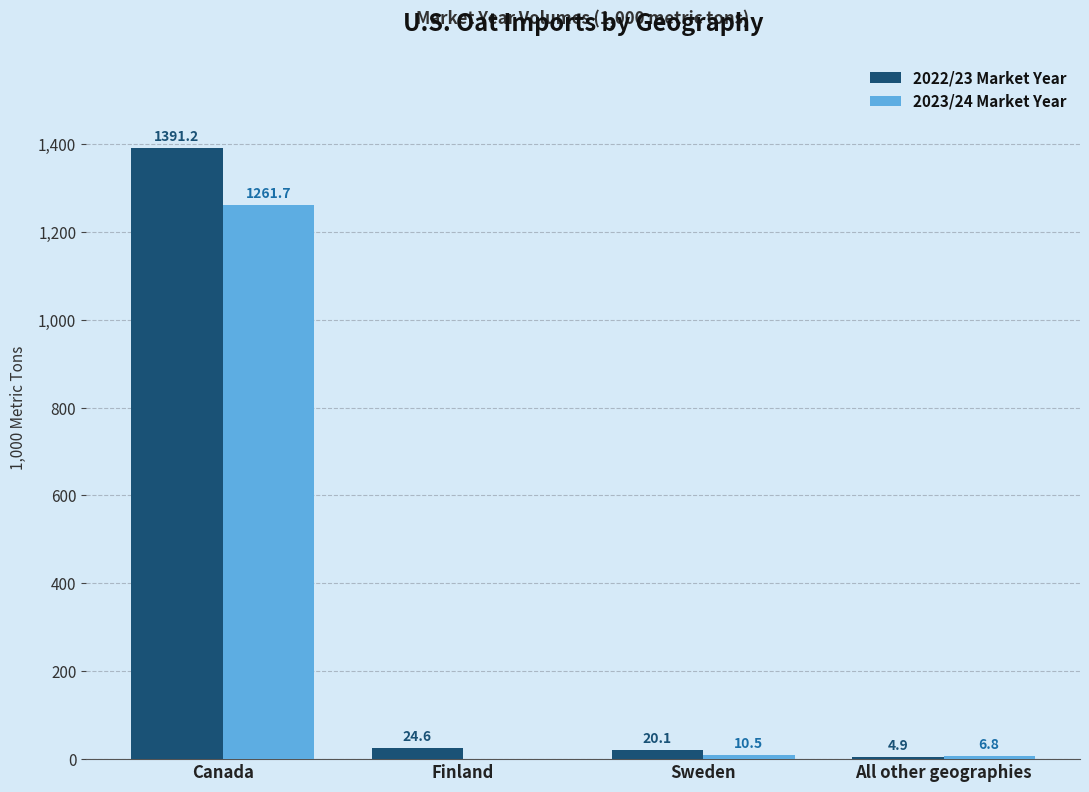

The value of 2023/24 Market Year at Finland is 491.4. True or false?

False